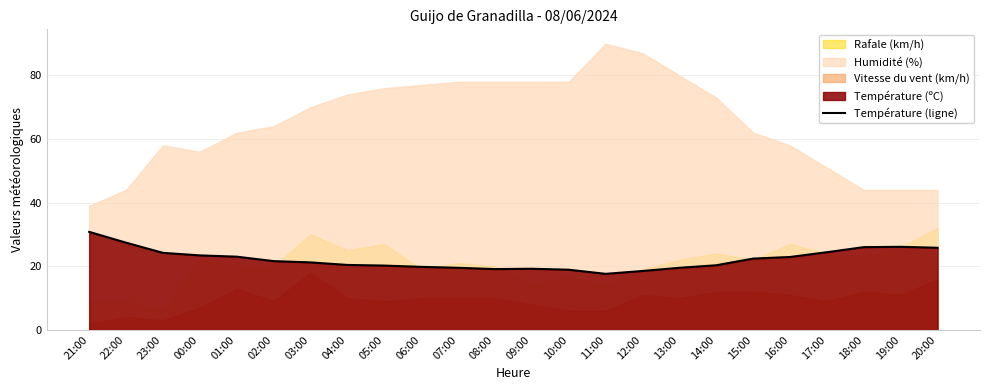

List the labels in order of value, largest first.

21:00, 22:00, 19:00, 18:00, 20:00, 17:00, 23:00, 00:00, 01:00, 16:00, 15:00, 02:00, 03:00, 04:00, 14:00, 05:00, 06:00, 07:00, 13:00, 09:00, 08:00, 10:00, 12:00, 11:00